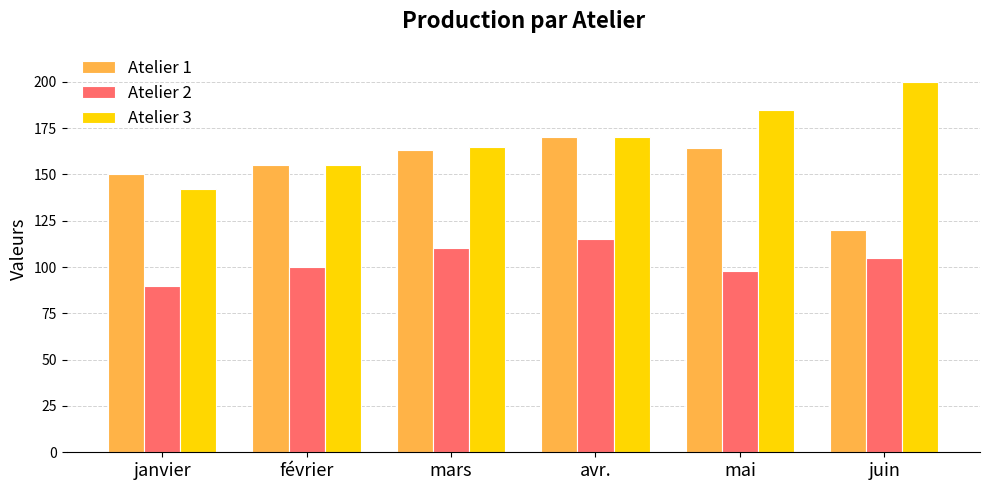

Reading left to right, list all the values displayed in this chart.

Atelier 1: 150	155	163	170	164	120
Atelier 2: 90	100	110	115	98	105
Atelier 3: 142	155	165	170	185	200